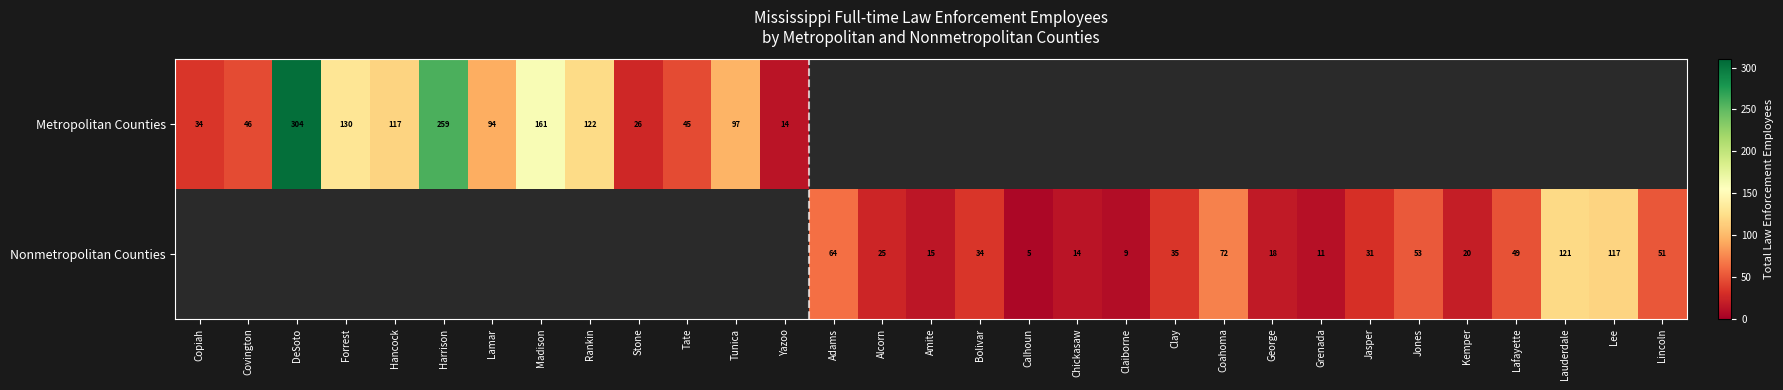

True or false: Nonmetropolitan Counties has a value of 49 at Jasper.

False